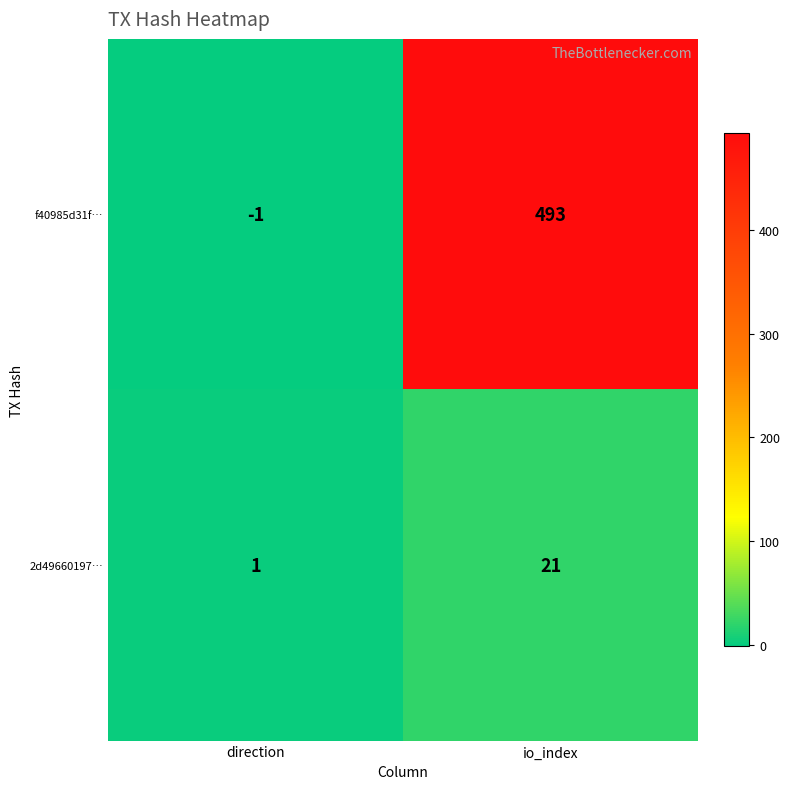

The value of f40985d31f… at io_index is 493. True or false?

True